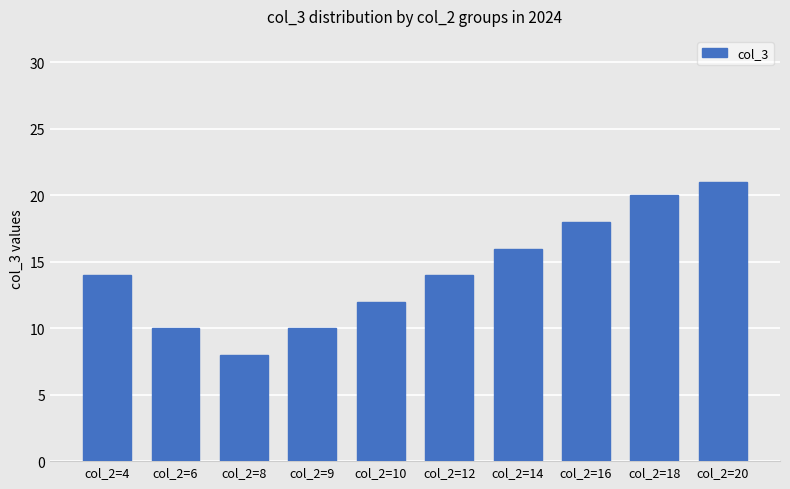

Reading right to left, extract all data points from this chart.

col_2=20=21	col_2=18=20	col_2=16=18	col_2=14=16	col_2=12=14	col_2=10=12	col_2=9=10	col_2=8=8	col_2=6=10	col_2=4=14